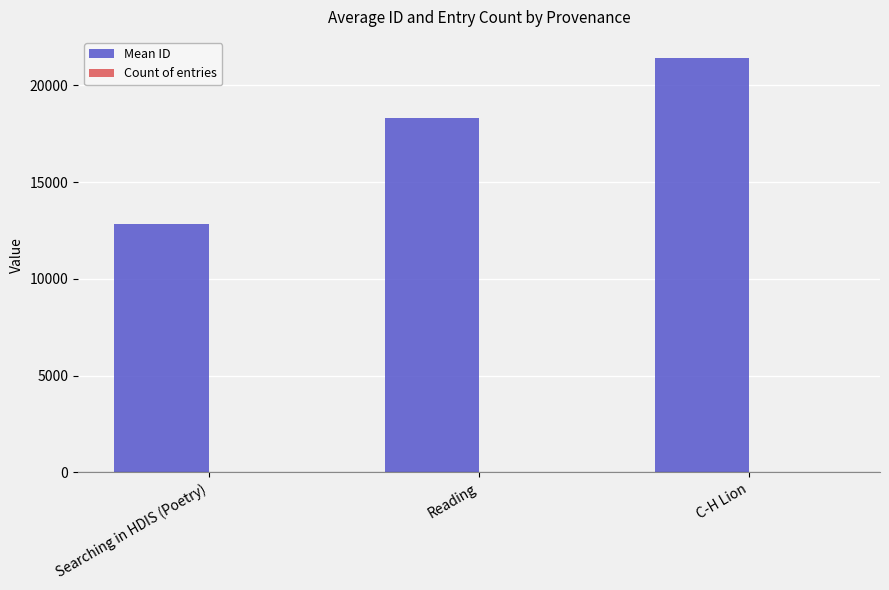

At which category is the sum across all series the highest?

C-H Lion